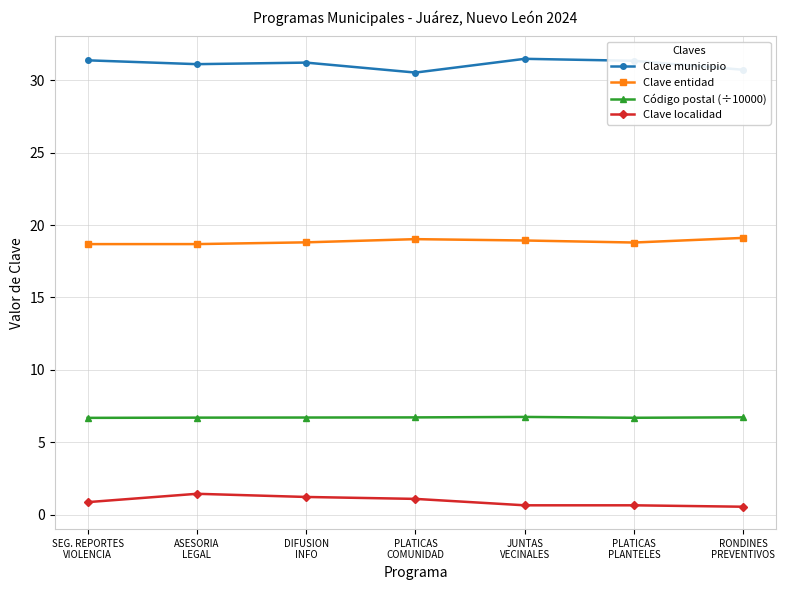

At how many categories does at least one series exceed 24?

7